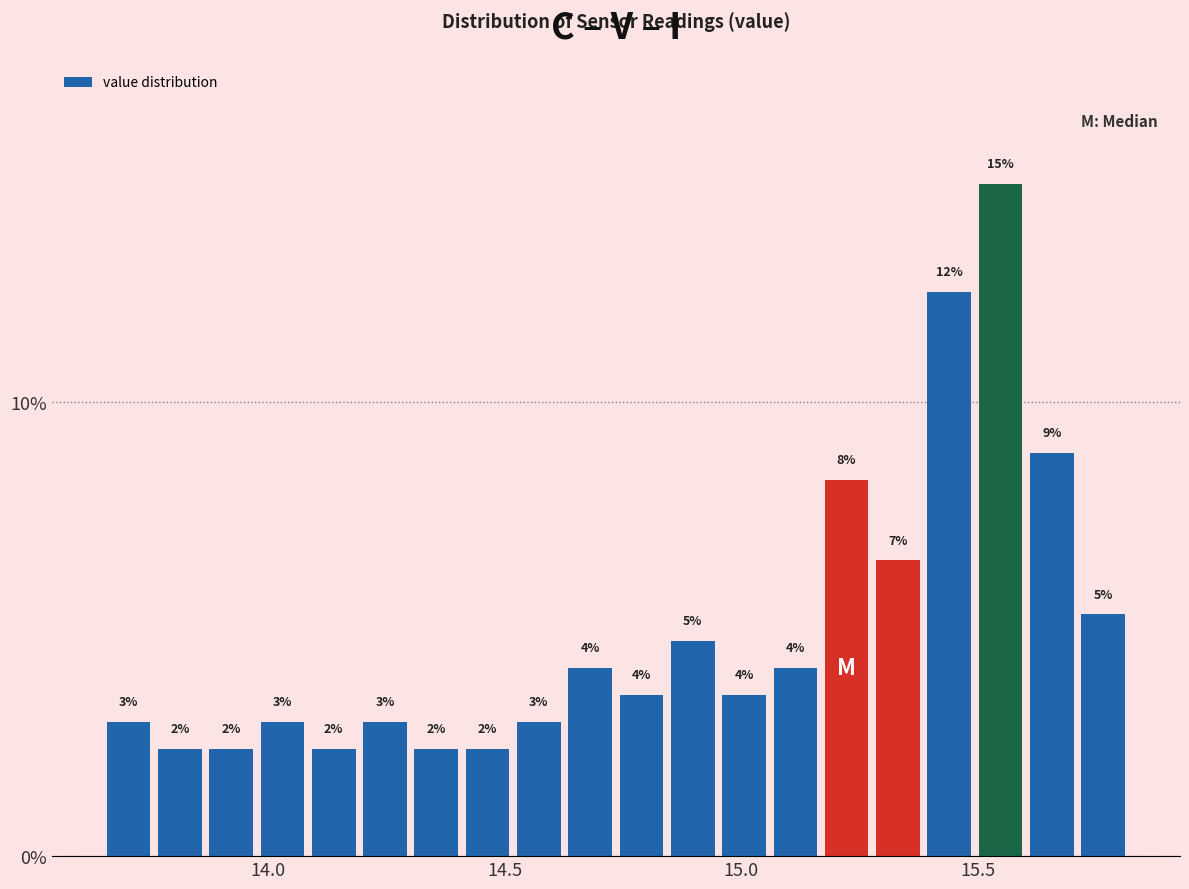

Read against the x-axis, roughly where is the centre of the tallest bar?

15.55